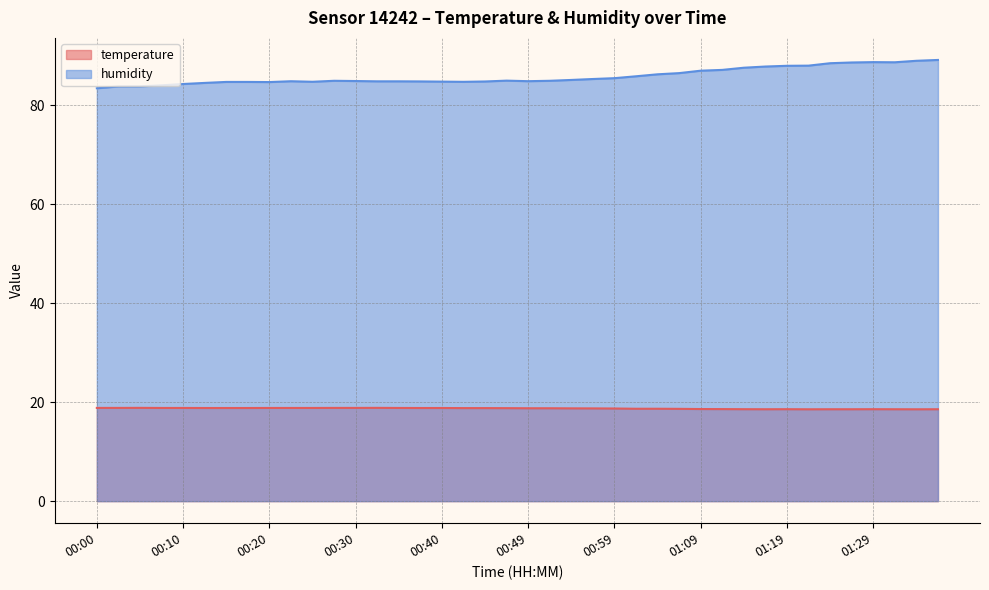

What position from the left is 01:36?

40